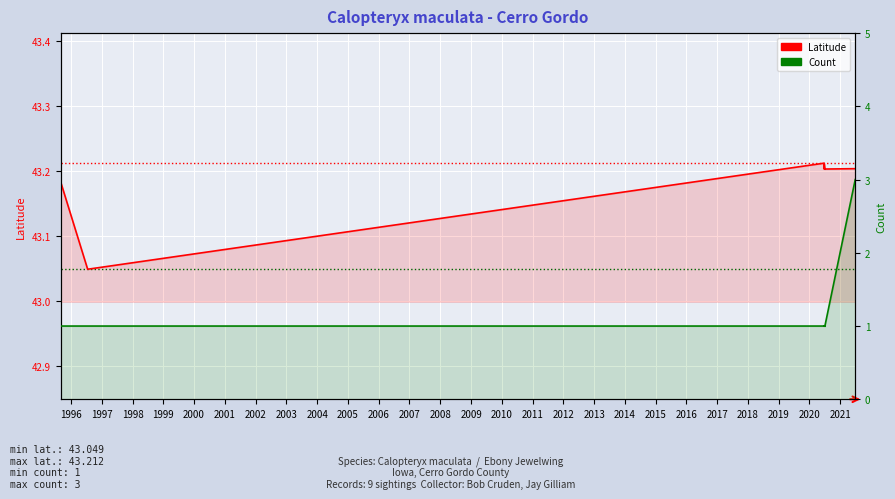

What are all the series names shown in the legend?

Latitude, Count